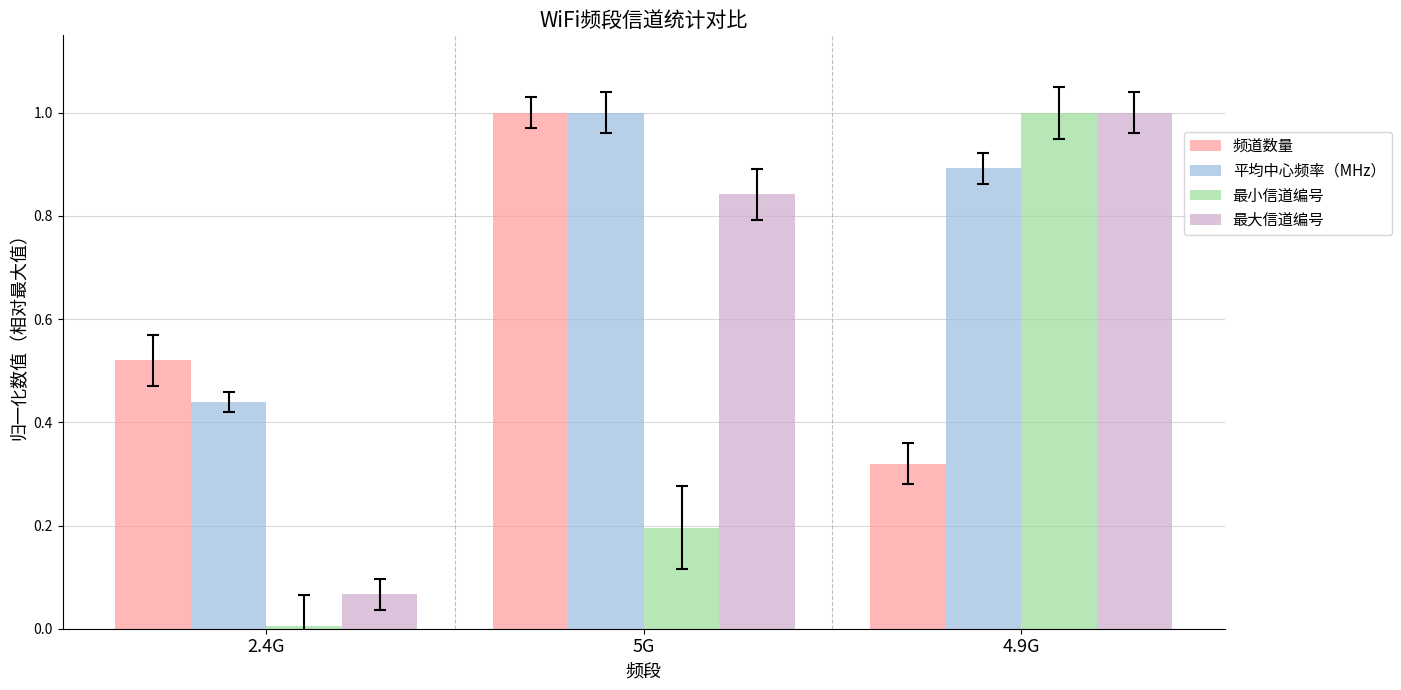

Is it true that 平均中心频率（MHz） equals 1.0 at 5G?

True